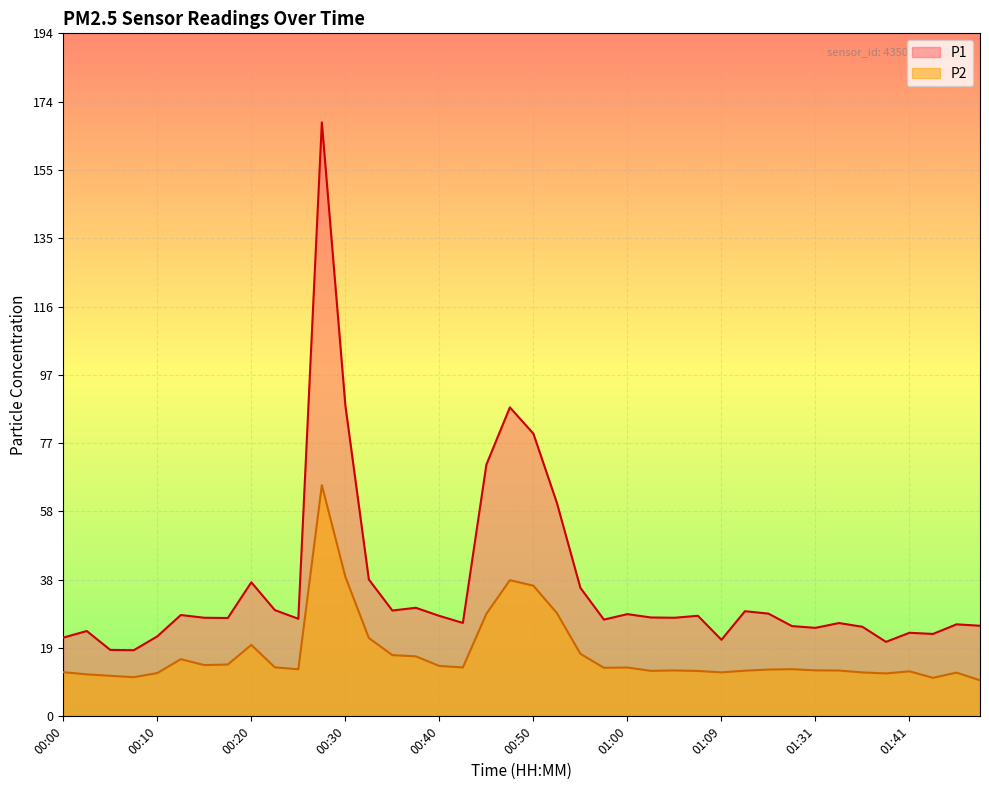

What is the highest value of the P1 series?

168.8